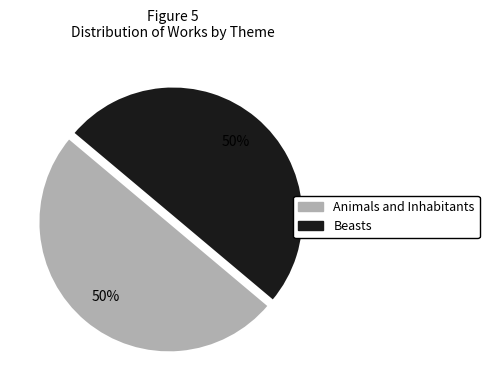

To the nearest percent, what portion does Beasts represent?

50%